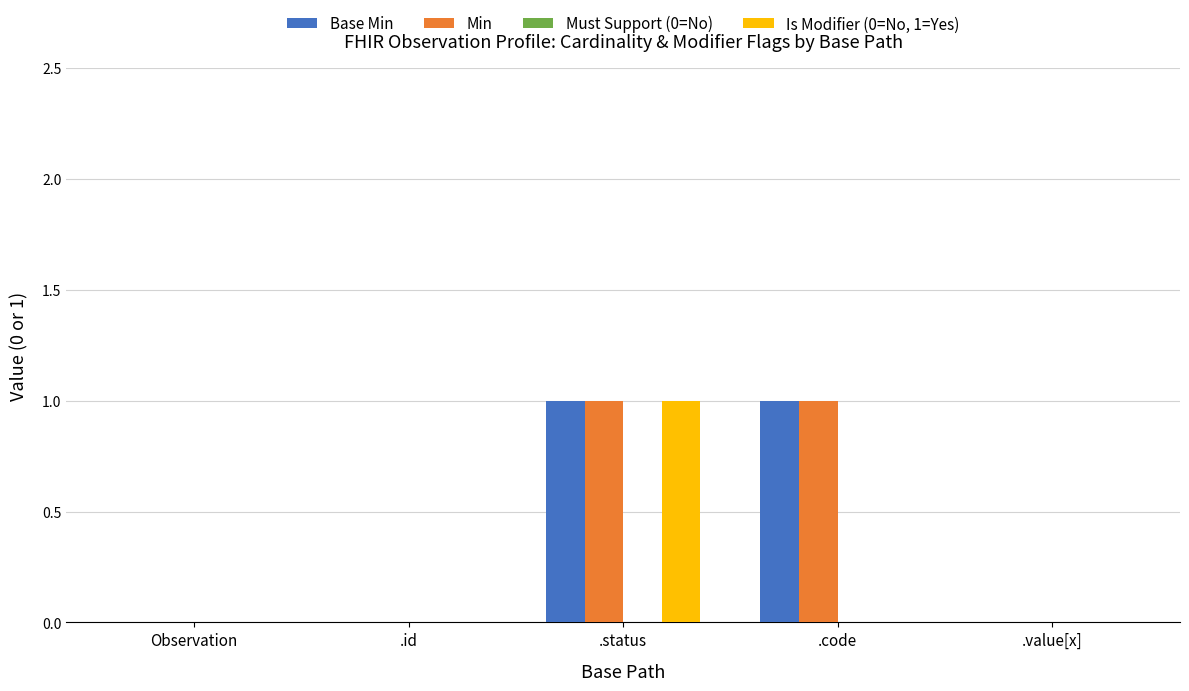

How many data points does each series have?

5